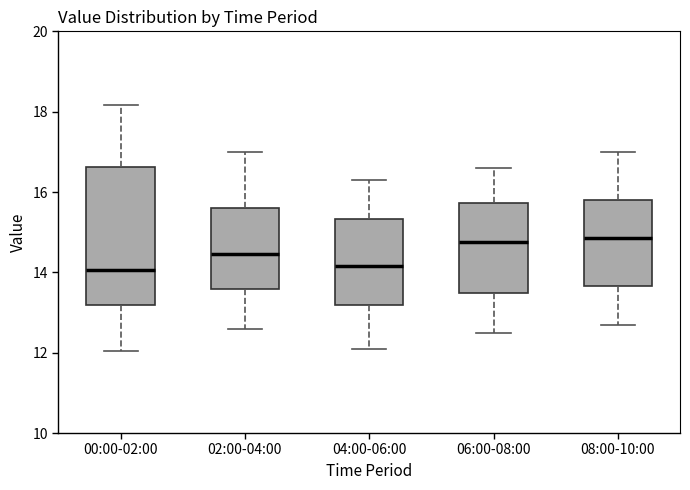

Reading left to right, read every box against the y-axis: the position of its median line, the range the box covers, and the ends of its whiskers. The values are not printed on the chart, so give them approximately, as read against the axis.

00:00-02:00: median 14.0, box 13.2 to 16.6, whiskers 12.0 to 18.2
02:00-04:00: median 14.4, box 13.6 to 15.6, whiskers 12.6 to 17.0
04:00-06:00: median 14.2, box 13.2 to 15.4, whiskers 12.2 to 16.4
06:00-08:00: median 14.8, box 13.4 to 15.8, whiskers 12.6 to 16.6
08:00-10:00: median 14.8, box 13.6 to 15.8, whiskers 12.8 to 17.0